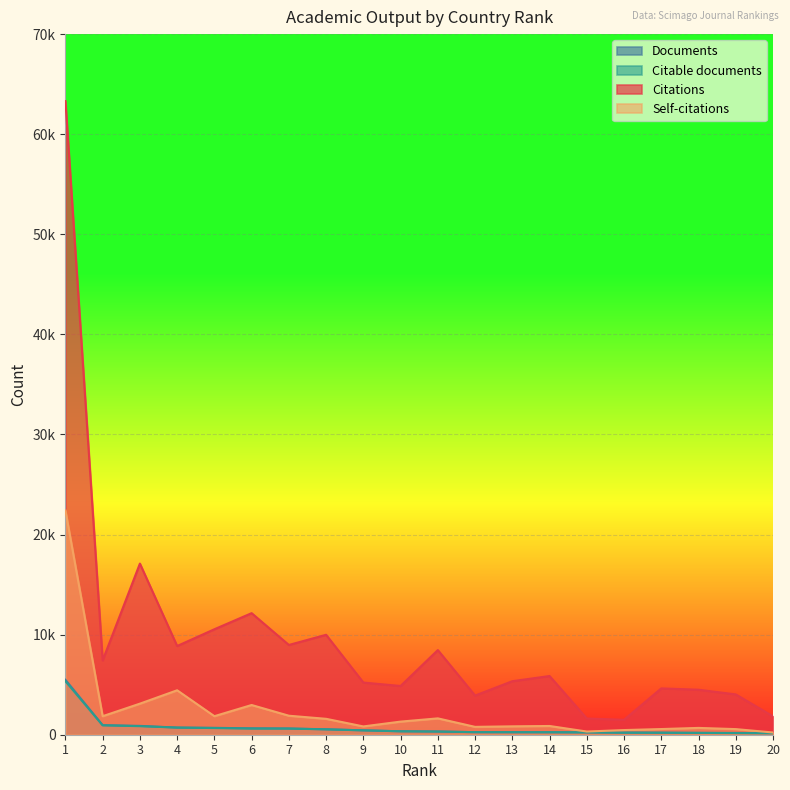

How many lines are shown in the chart?

4